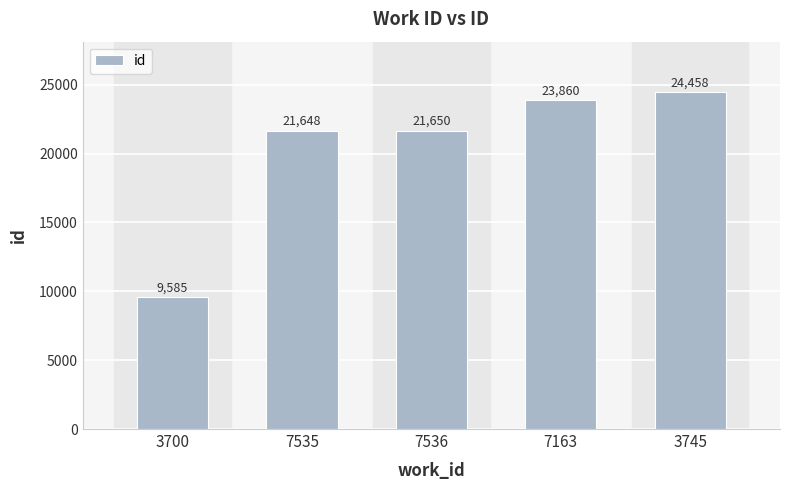

At which label is the value closest to 17021?

7535